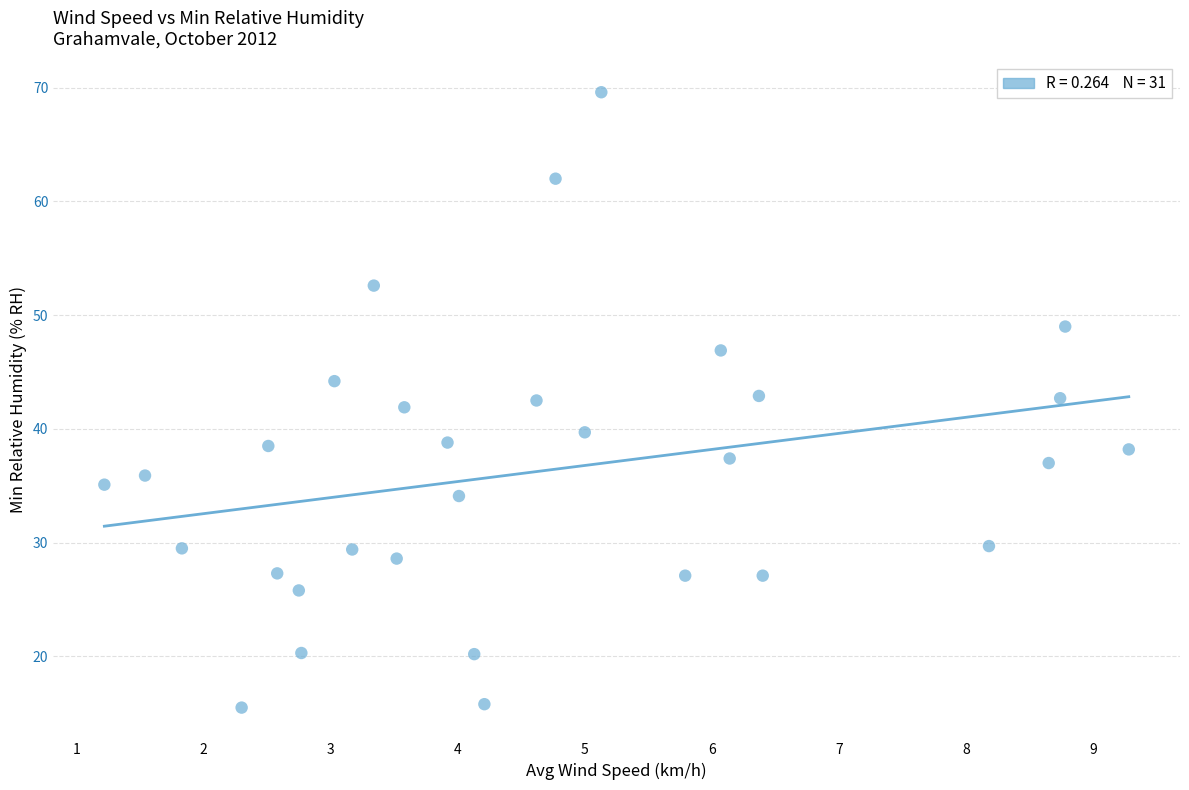

What is the range of Y values (max minus min)?

54.1